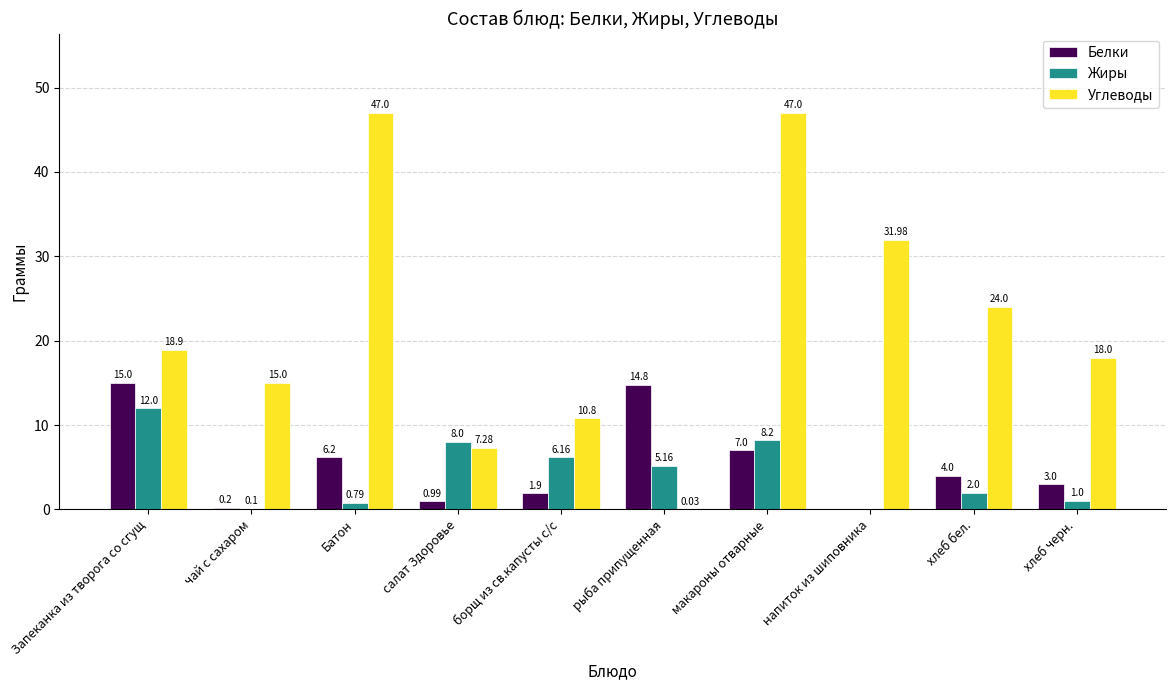

What is the total value across all series at Запеканка из творога со сгущ?

45.9